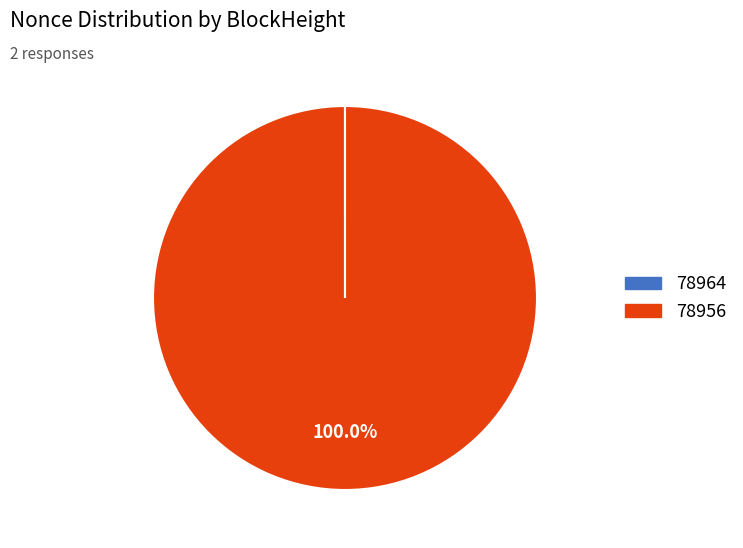

Which category accounts for the majority?

78956